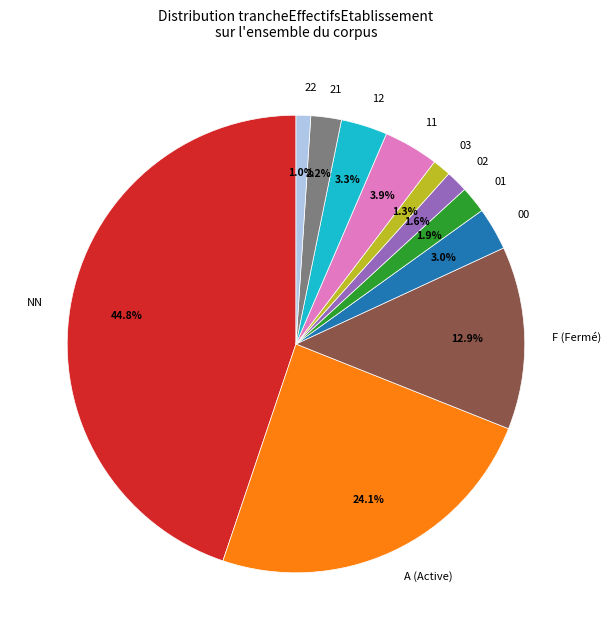

What is the largest slice in the pie chart?

NN